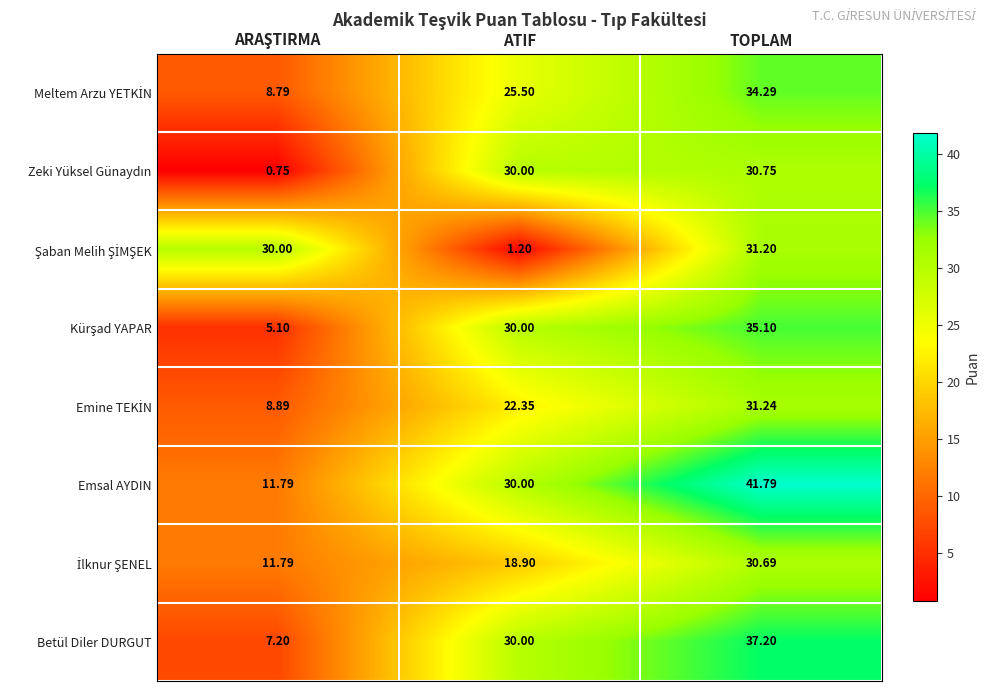

At which category is the sum across all series the highest?

TOPLAM